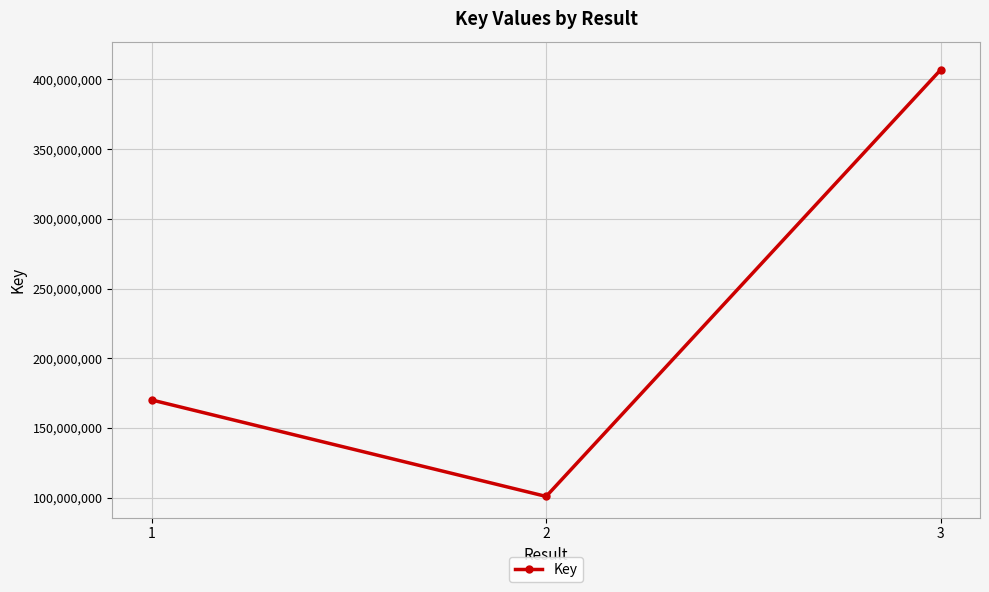

What is the average value?

225935032